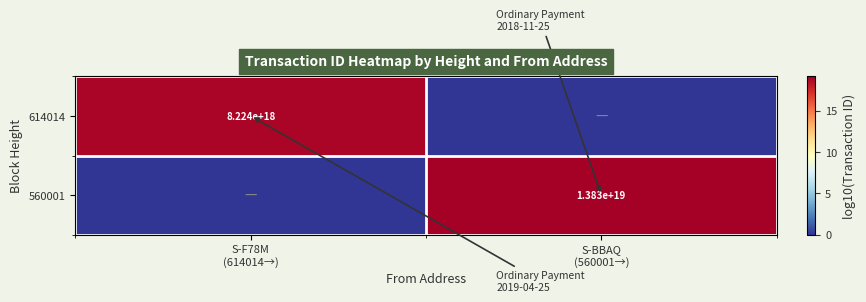

Rank the categories by 614014 value from highest to lowest.

S-F78M (614014→), S-BBAQ (560001→)